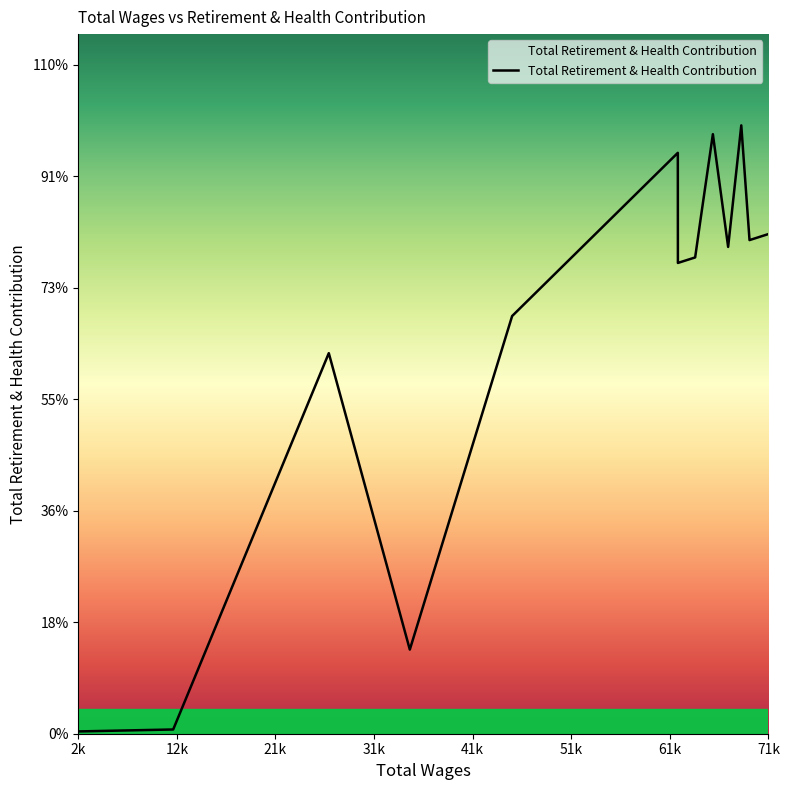

How many interior local valleys (lower than both neighbors) does the data have?

4